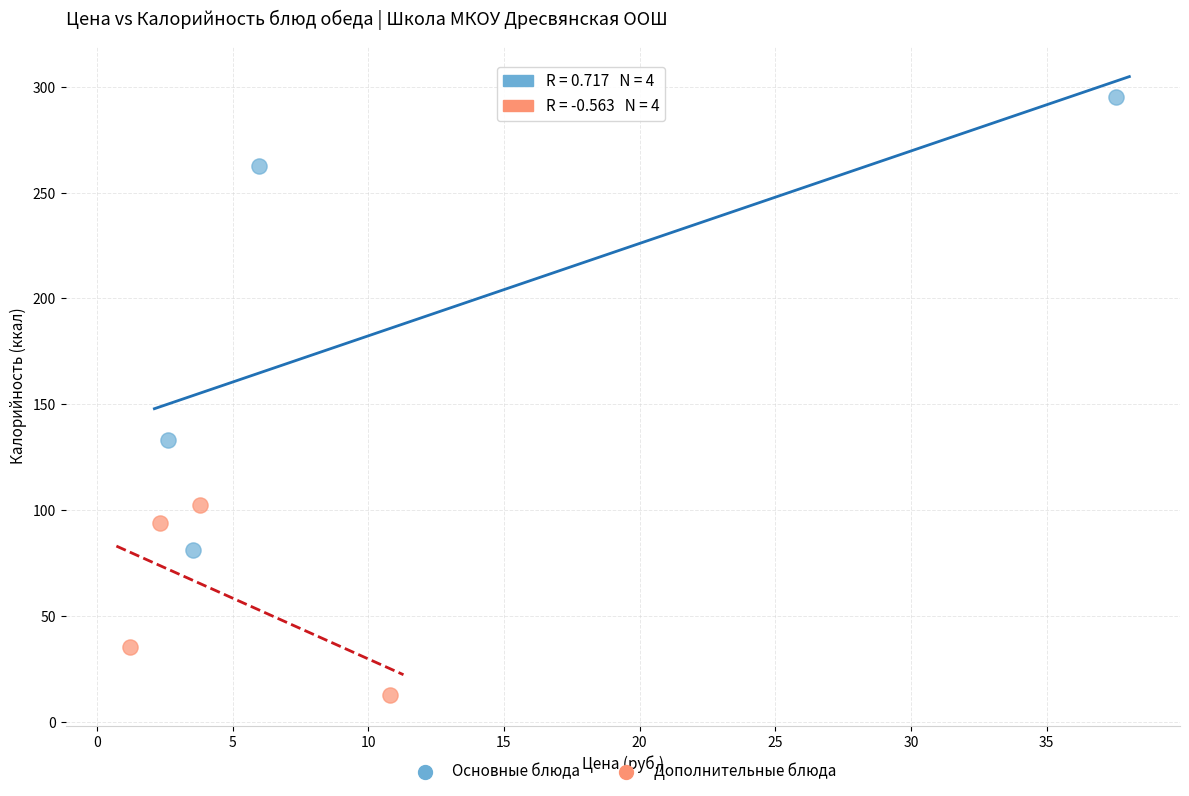

Which series has the largest Y range (max minus min)?

Основные блюда